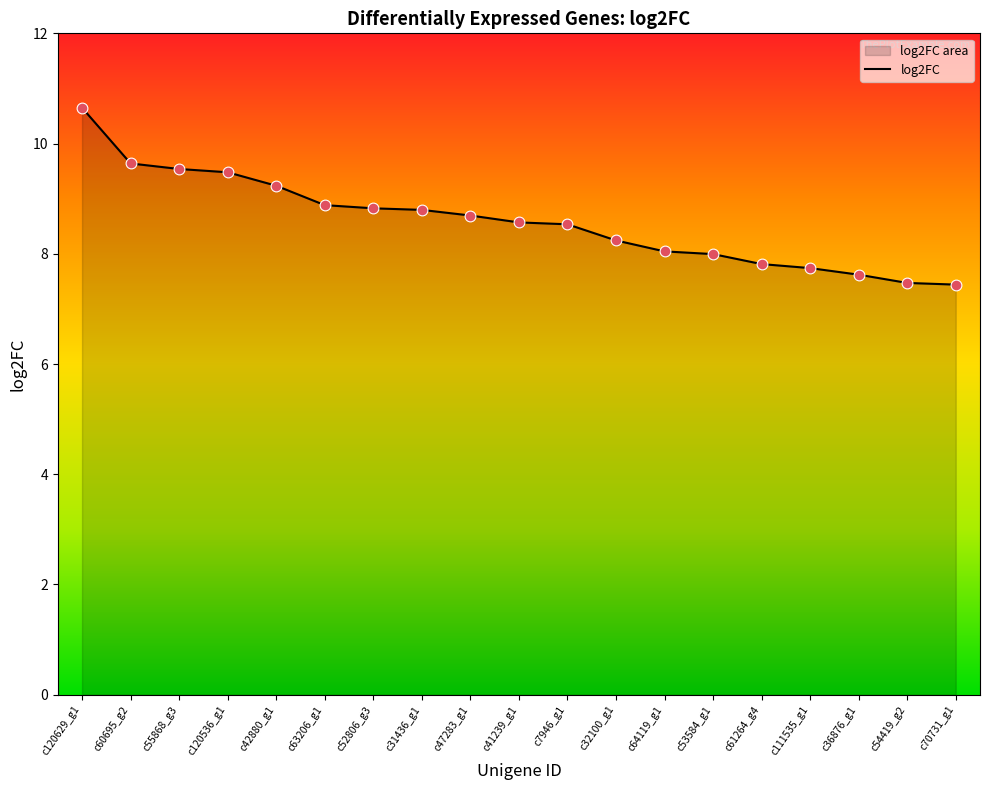

Which has a higher value, c53584_g1 or c55868_g3?

c55868_g3